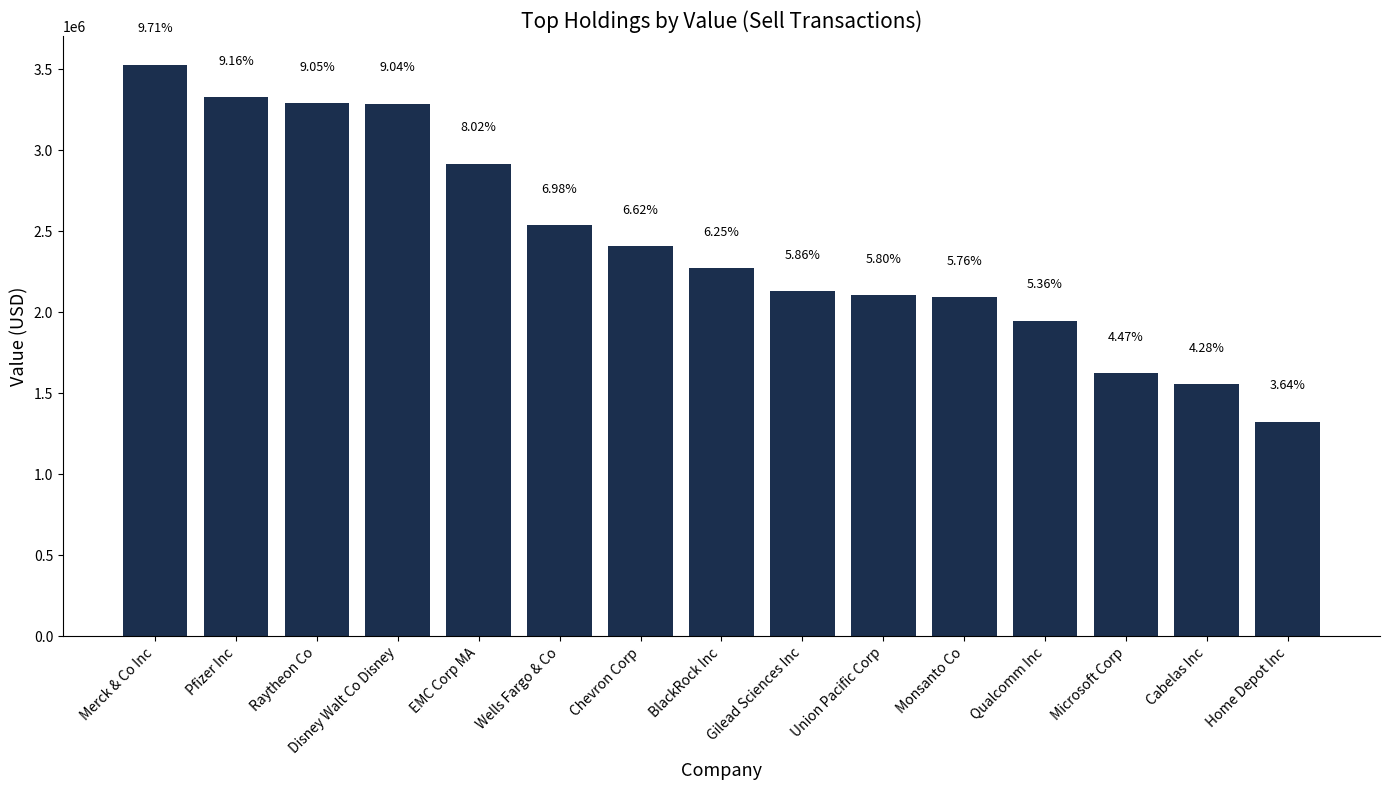

The chart shows a value of 3150638 at Union Pacific Corp. True or false?

False